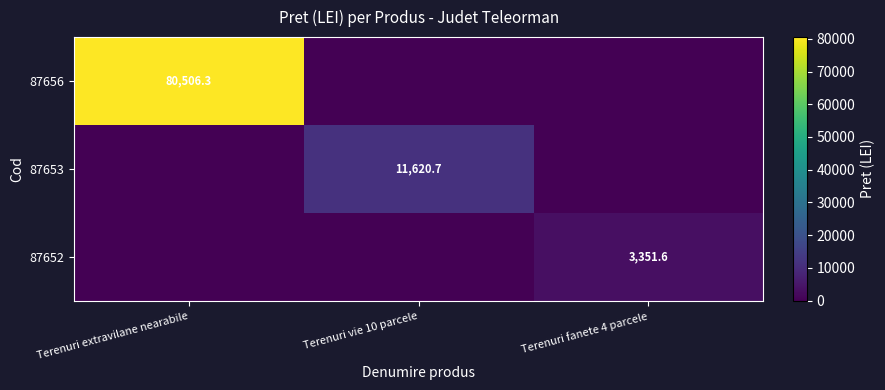

The 87652 series shows 3351.6 at Terenuri fanete 4 parcele. True or false?

True